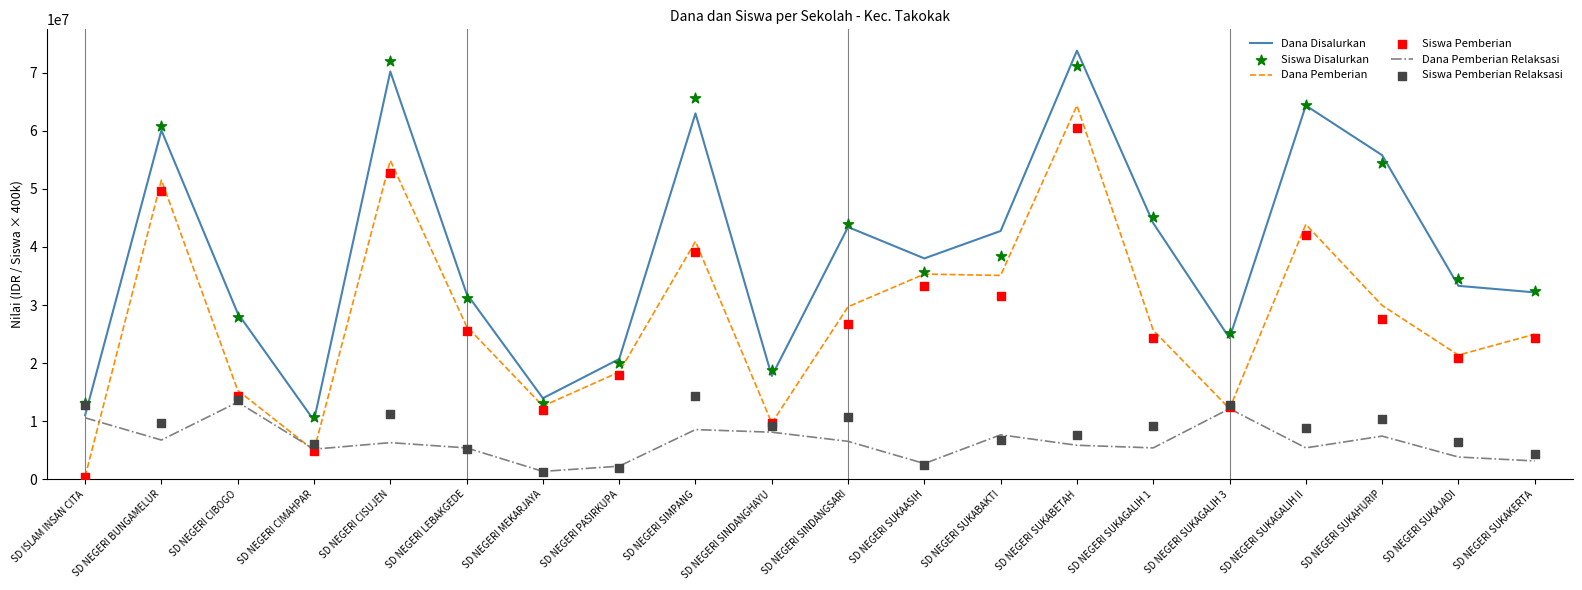

At which category is the sum across all series the highest?

SD NEGERI SUKABETAH